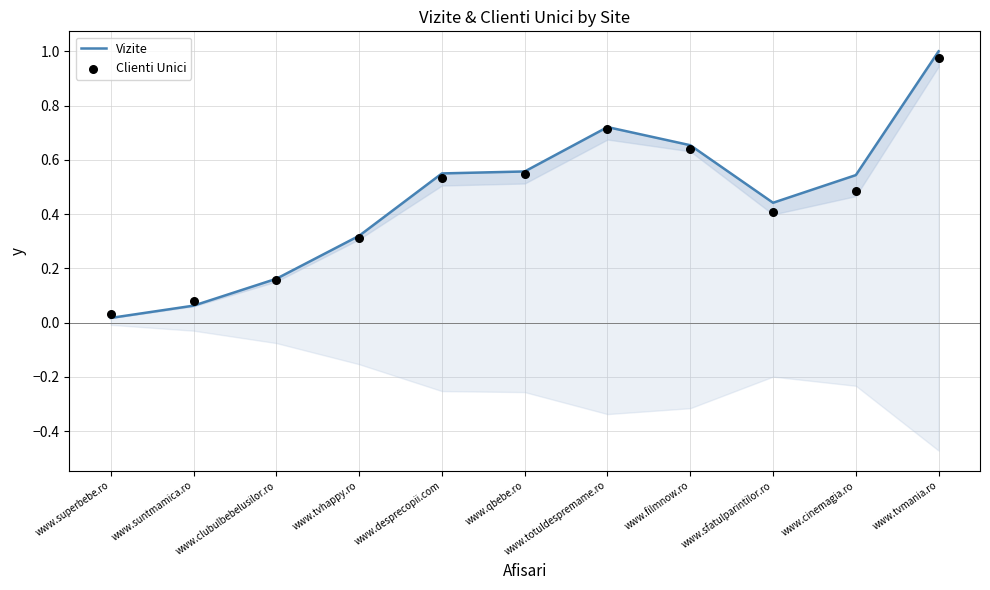

What is the total value across all series at www.tvmania.ro?

2.0